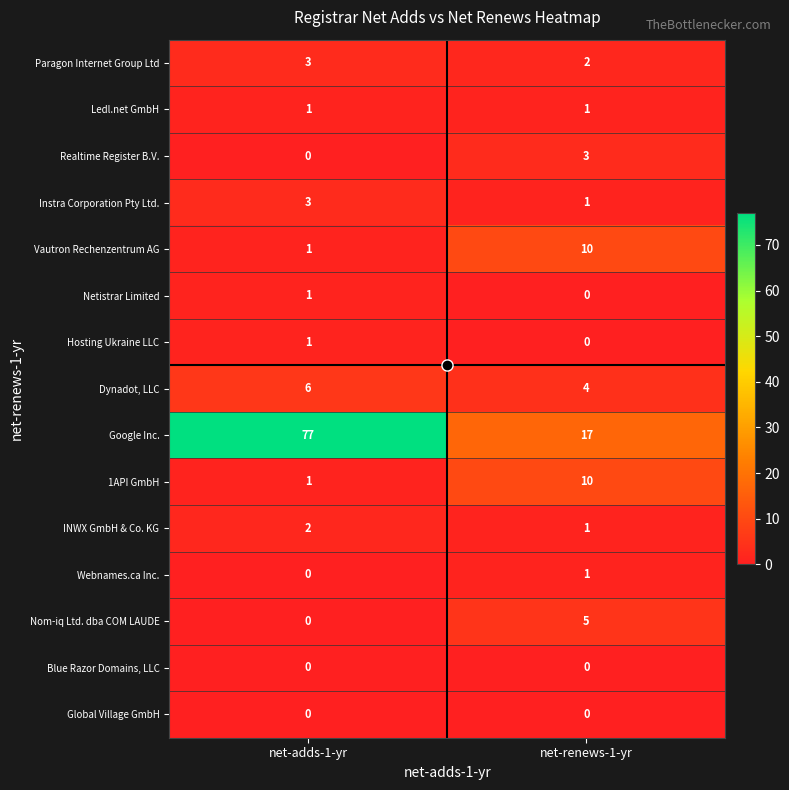

True or false: 1API GmbH has a value of 1 at net-adds-1-yr.

True